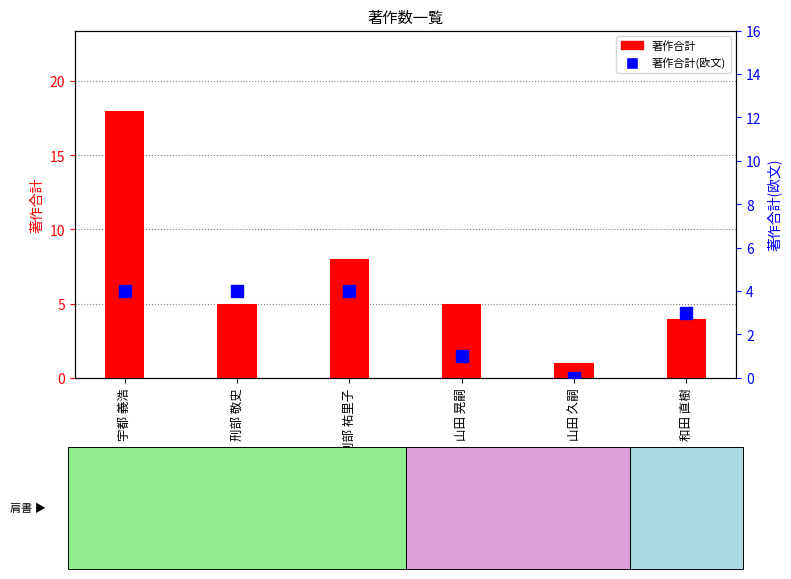

The value of 著作合計 at 刑部 敬史 is 5. True or false?

True